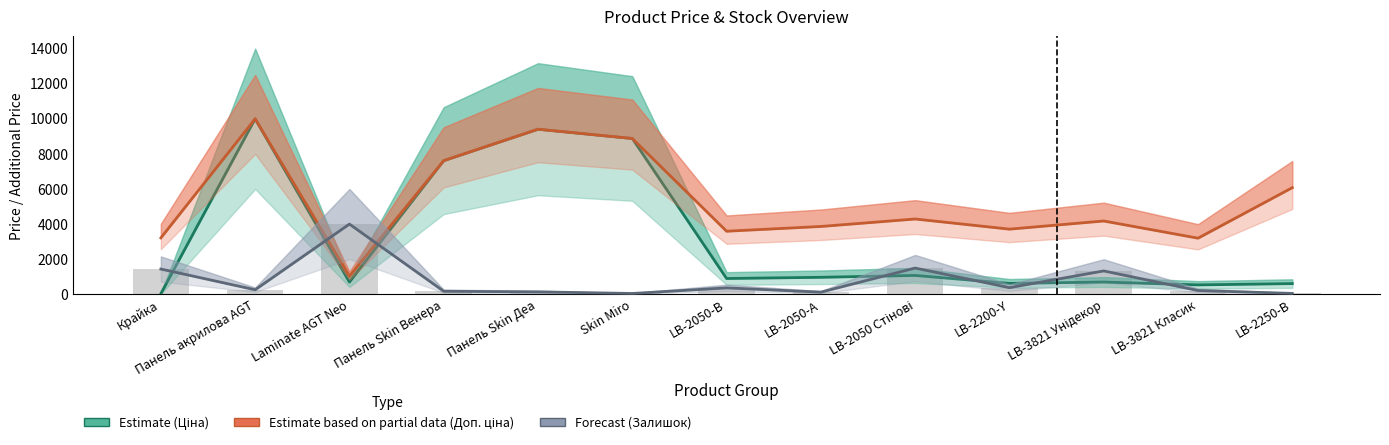

The value of Forecast (Залишок) at LB-3821 Унідекор is 1326.0. True or false?

True